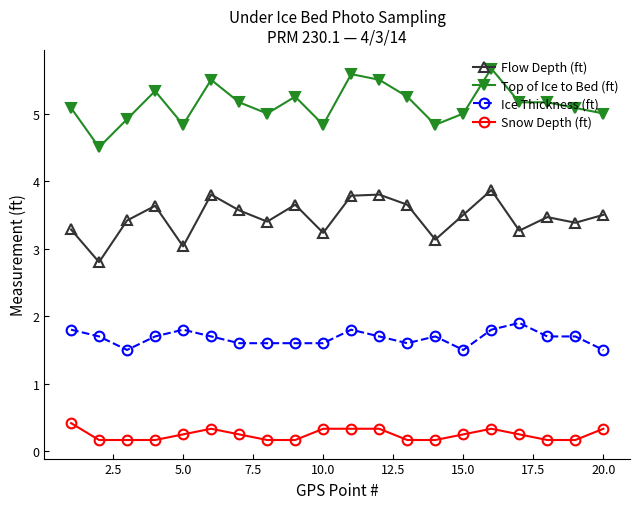

True or false: Snow Depth (ft) has more than 0 points higher than both neighbors.

True